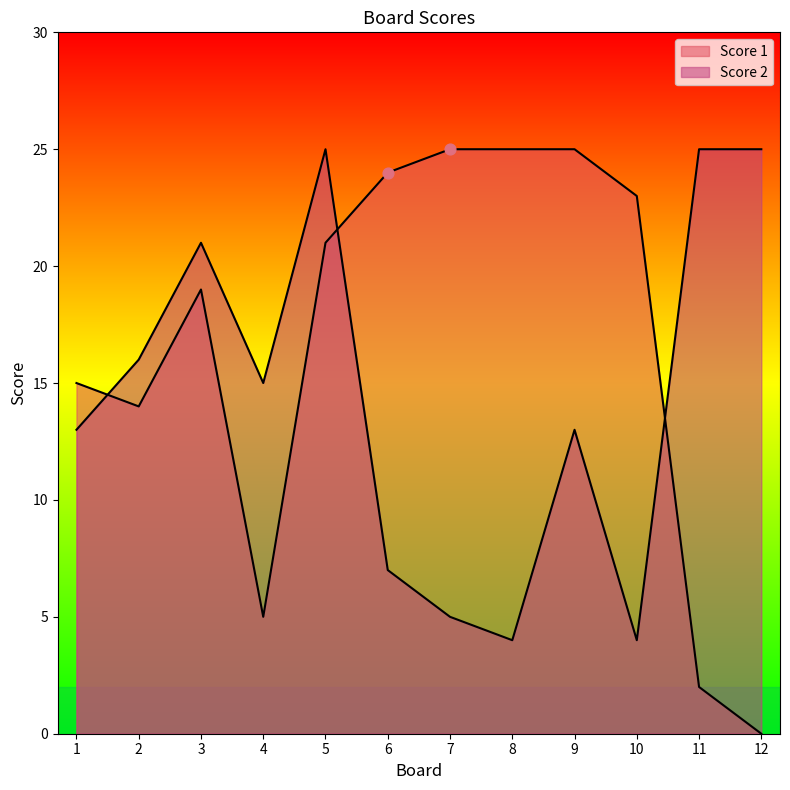

Which series reaches the maximum Y coordinate?

Score 1